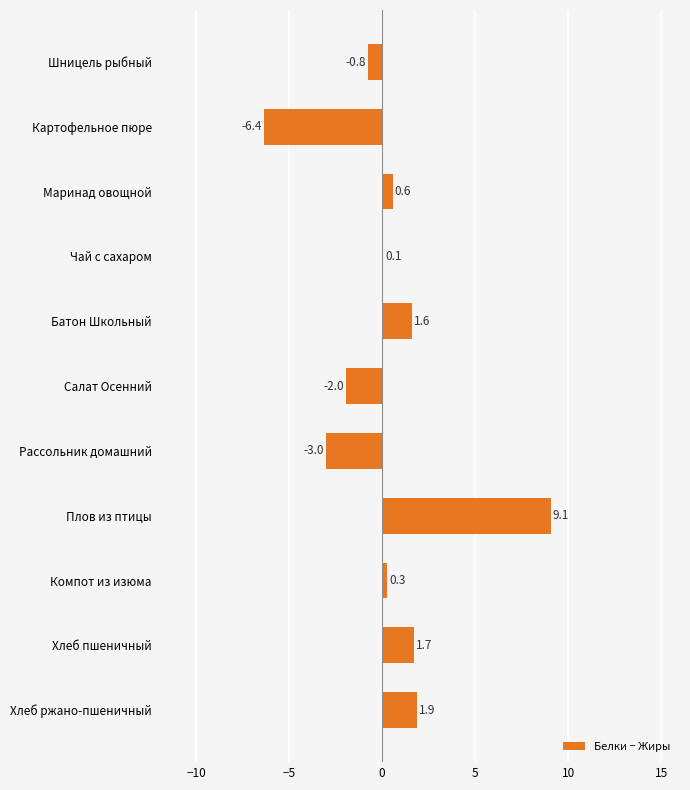

How many data points does each series have?

11